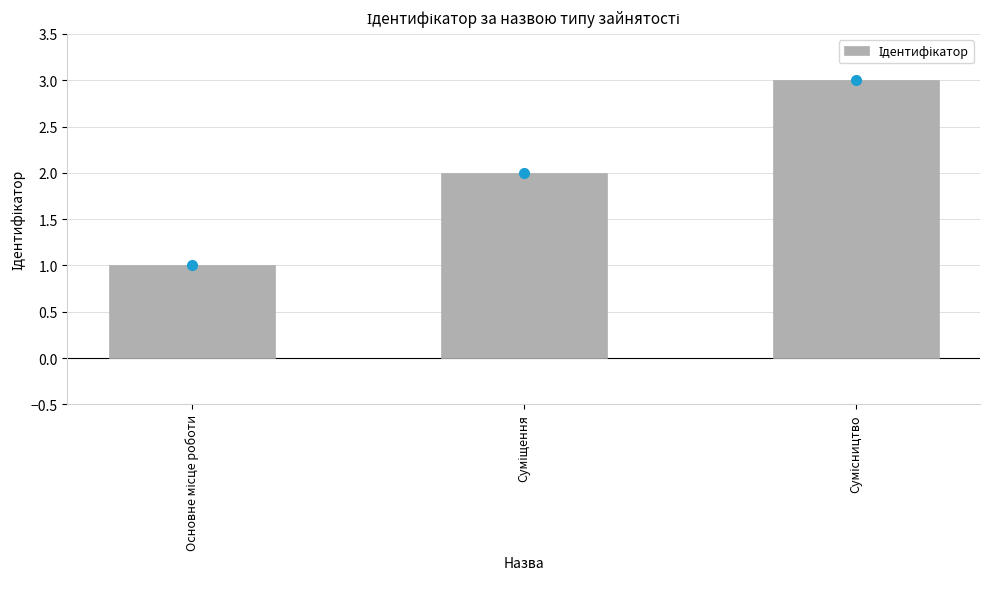

What is the maximum value shown in the chart?

3